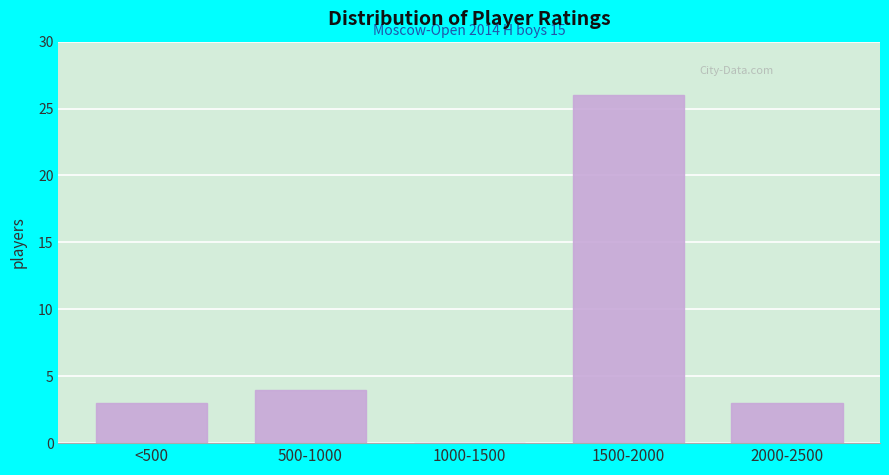

Reading left to right, list all the values displayed in this chart.

<500=3	500-1000=4	1000-1500=0	1500-2000=26	2000-2500=3